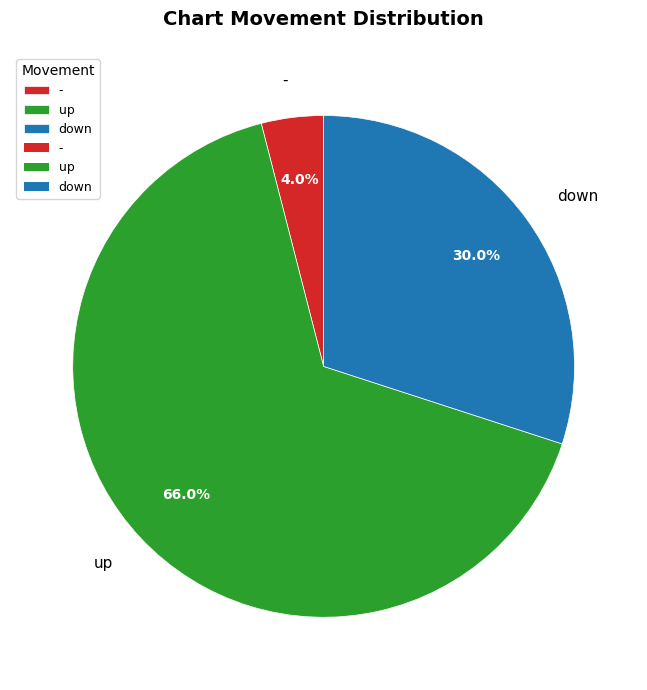

Is there any slice that represents more than half of the pie?

Yes